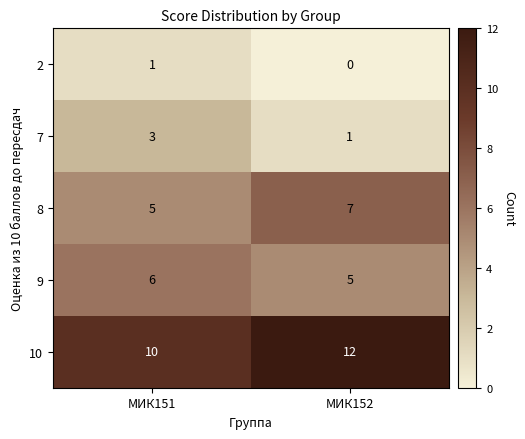

How many categories are shown in the chart?

2